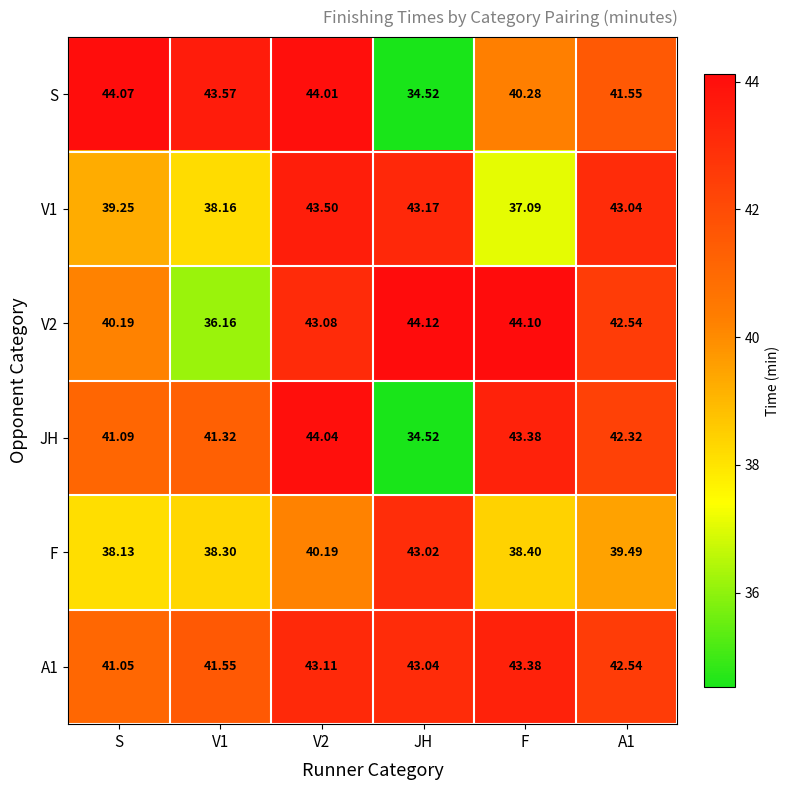

Which series has the widest spread of values?

S